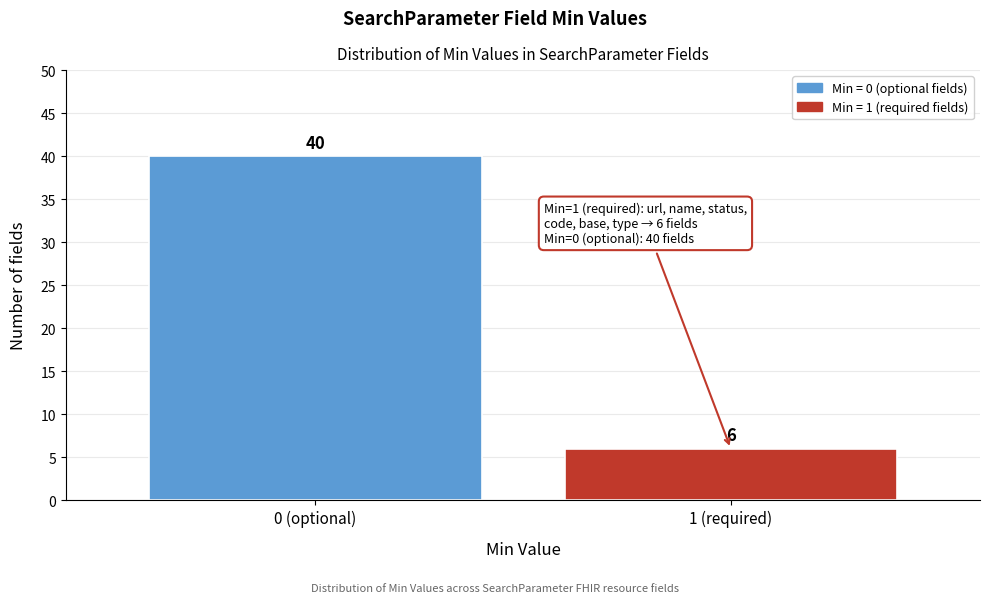

Reading left to right, extract all data points from this chart.

40	6